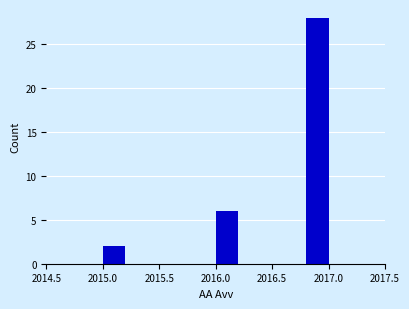

Reading left to right, transcribe this chart: for each bar, give the range it covers on the x-axis and its height. The values are not printed on the chart, so give them approximately, as read against the axis.

2015.0 to 2015.2: 2
2015.2 to 2015.4: 0
2015.4 to 2015.6: 0
2015.6 to 2015.8: 0
2015.8 to 2016.0: 0
2016.0 to 2016.2: 6
2016.2 to 2016.4: 0
2016.4 to 2016.6: 0
2016.6 to 2016.8: 0
2016.8 to 2017.0: 28